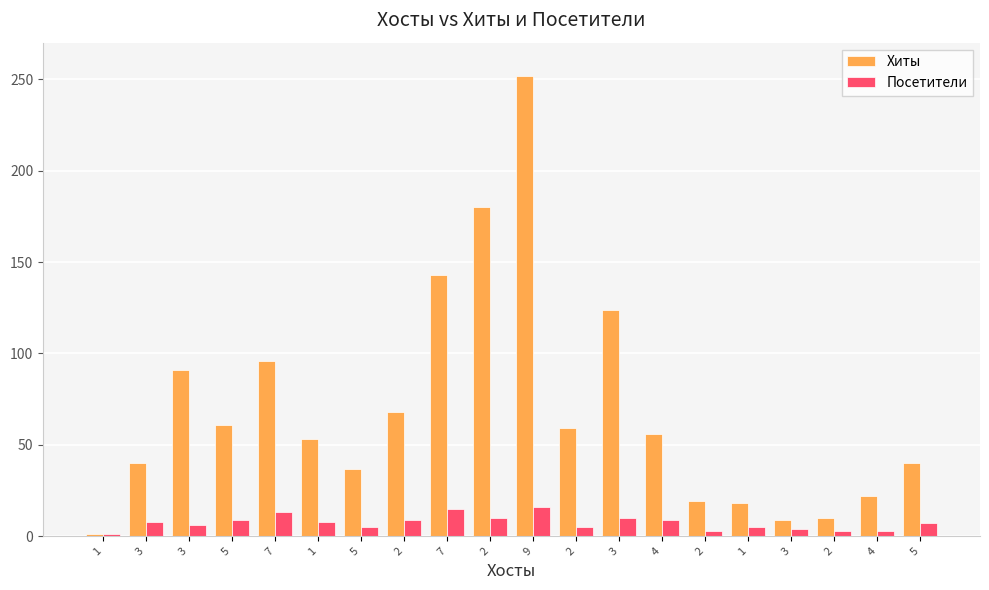

How many groups of bars are there?

20